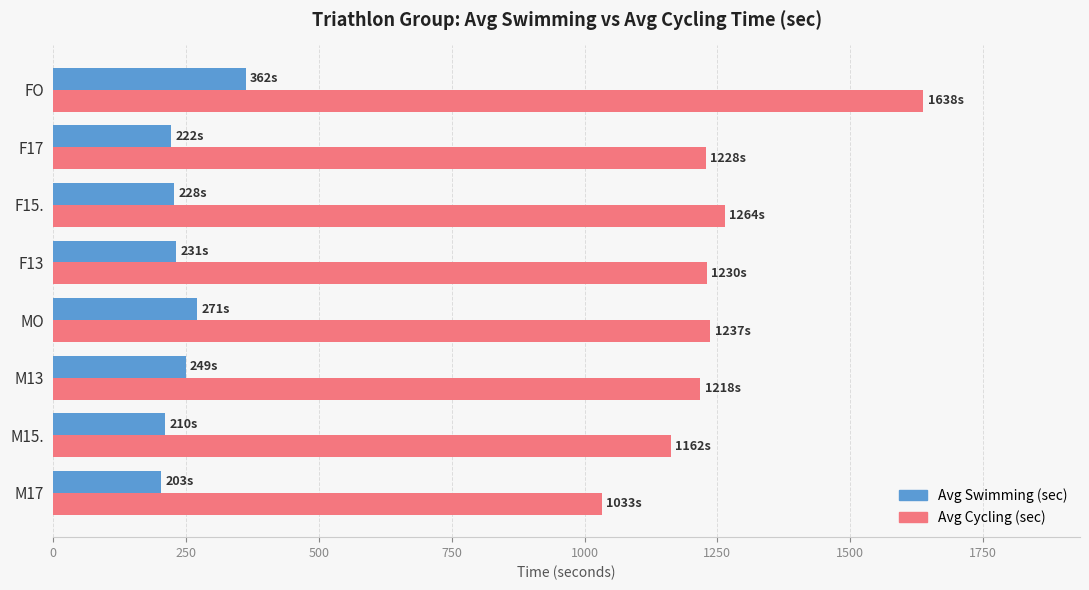

What is the difference between the maximum and minimum values in the Avg Cycling (sec) series?

605